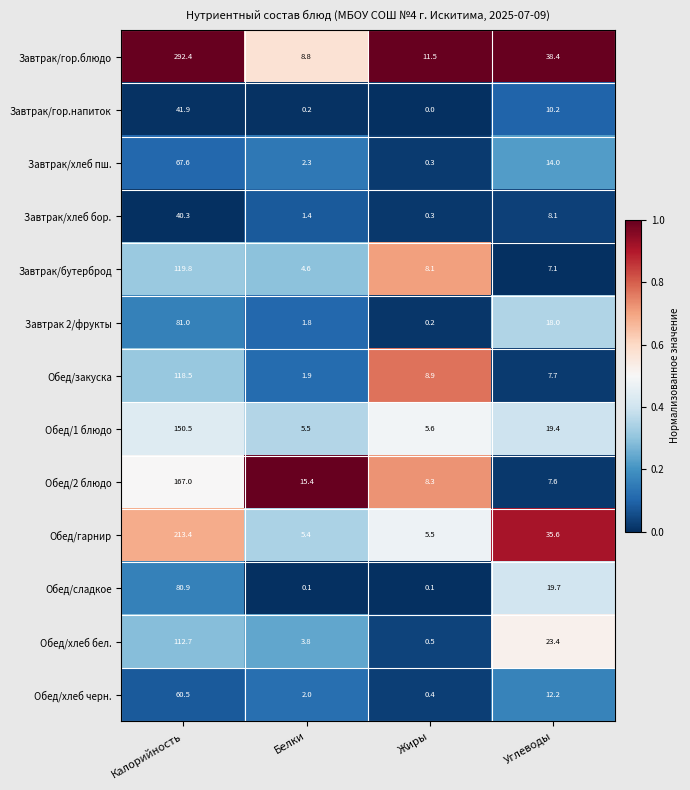

Which series has the widest spread of values?

Завтрак/гор.блюдо